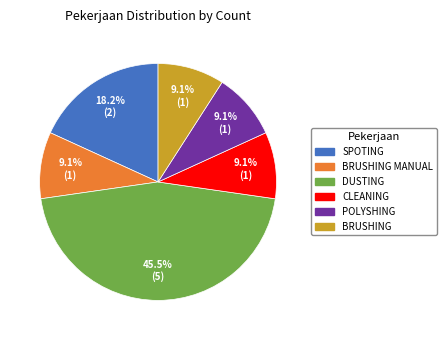

Is there a majority slice in this chart?

No